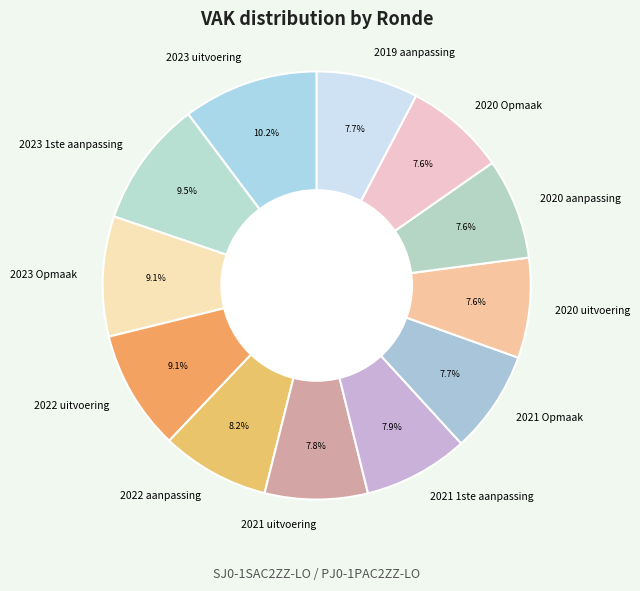

How many slices are in this pie chart?

12